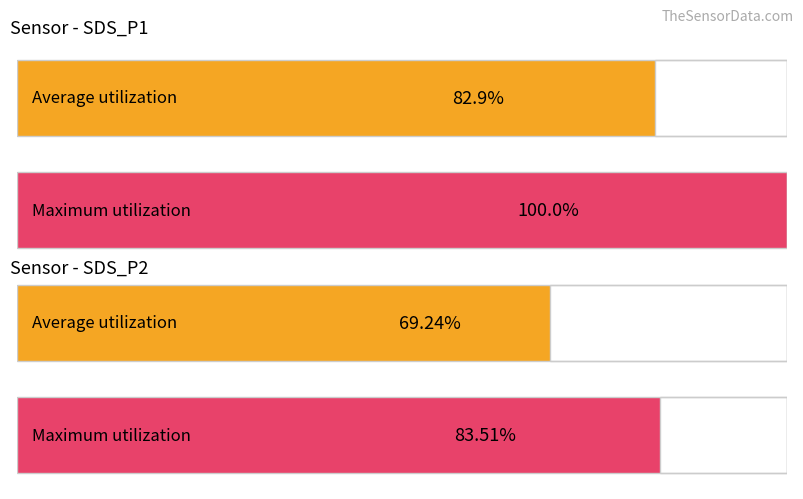

What are all the series names shown in the legend?

Average utilization, Maximum utilization